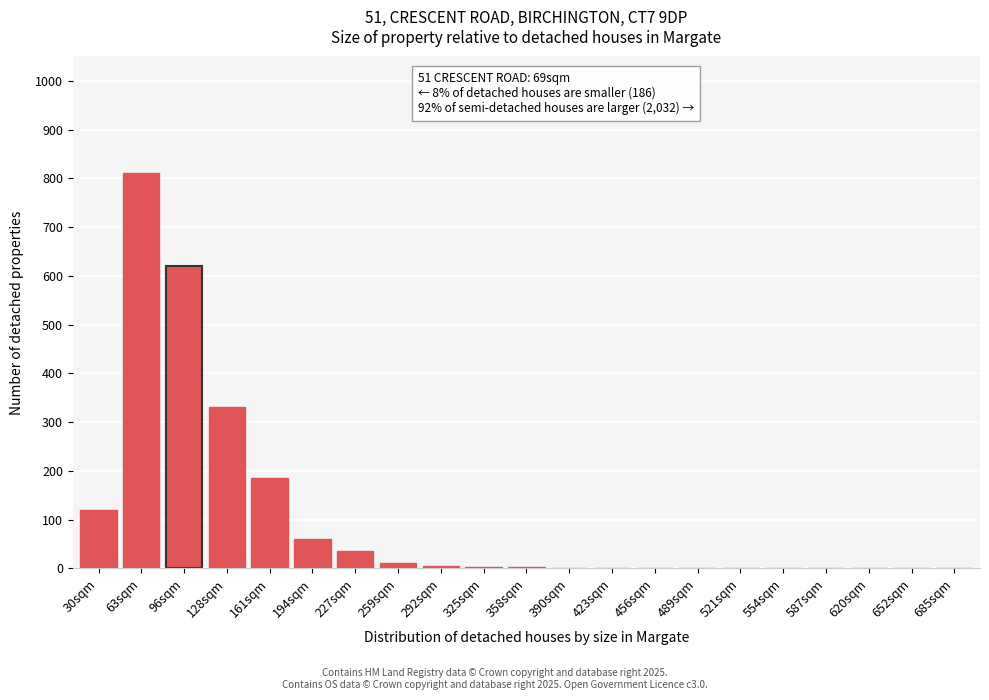

Is it true that the value at 652sqm is 0?

True